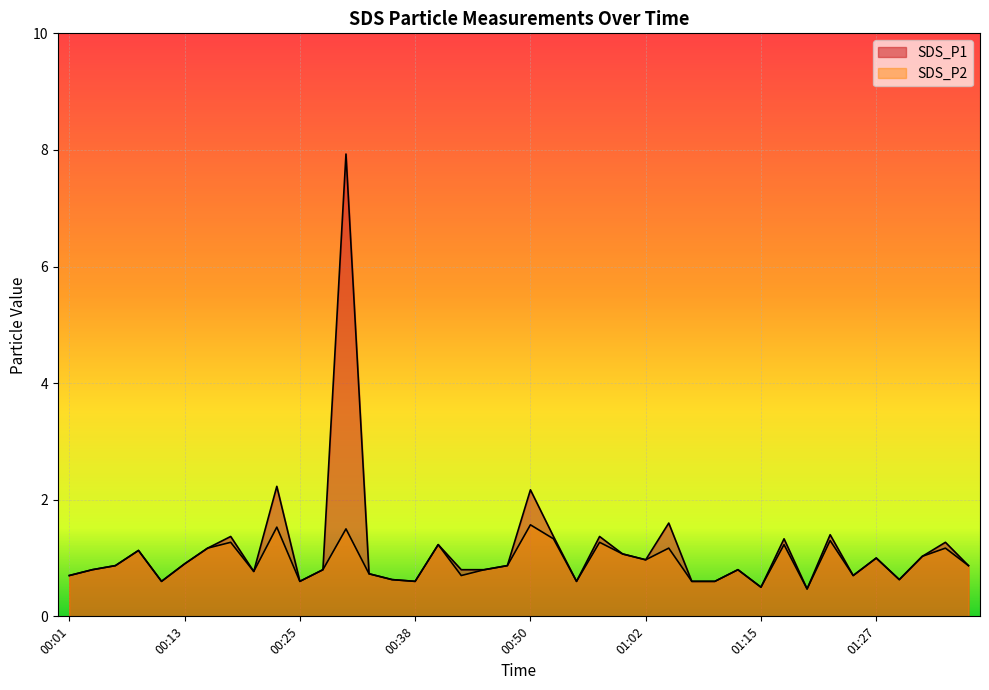

How many interior local peaks does the SDS_P1 series have?

13